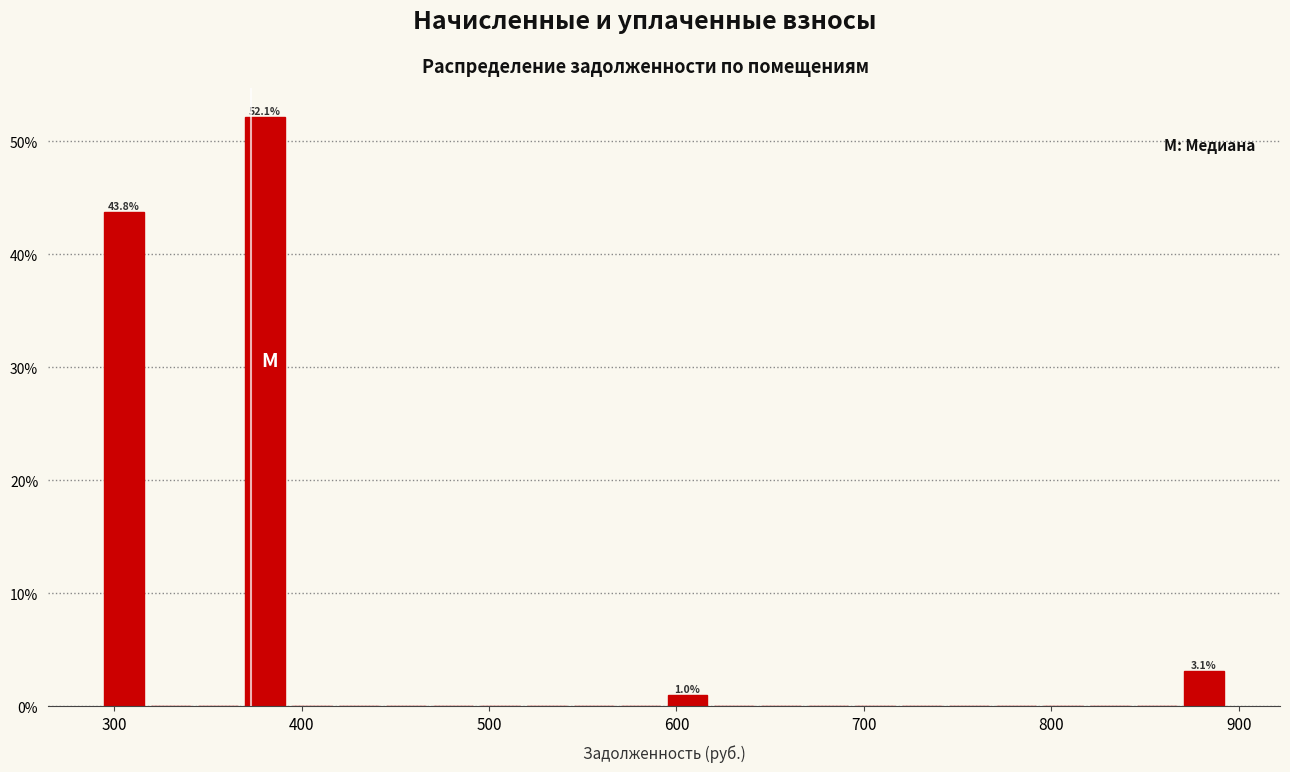

Around what value on the x-axis is the tallest bar? Give the approximate position of its centre, as read against the axis.

380